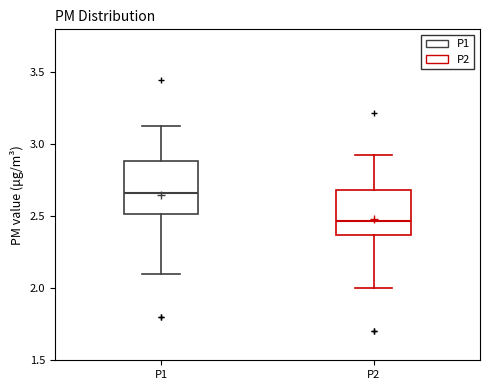

Reading left to right, transcribe this box plot: for each box, give where its median line is, the range the box spans, and where its two whiskers end, as read against the y-axis. The values are not printed on the chart, so give them approximately, as read against the axis.

P1: median 2.65, box 2.50 to 2.90, whiskers 2.10 to 3.15
P2: median 2.45, box 2.35 to 2.70, whiskers 2.00 to 2.95